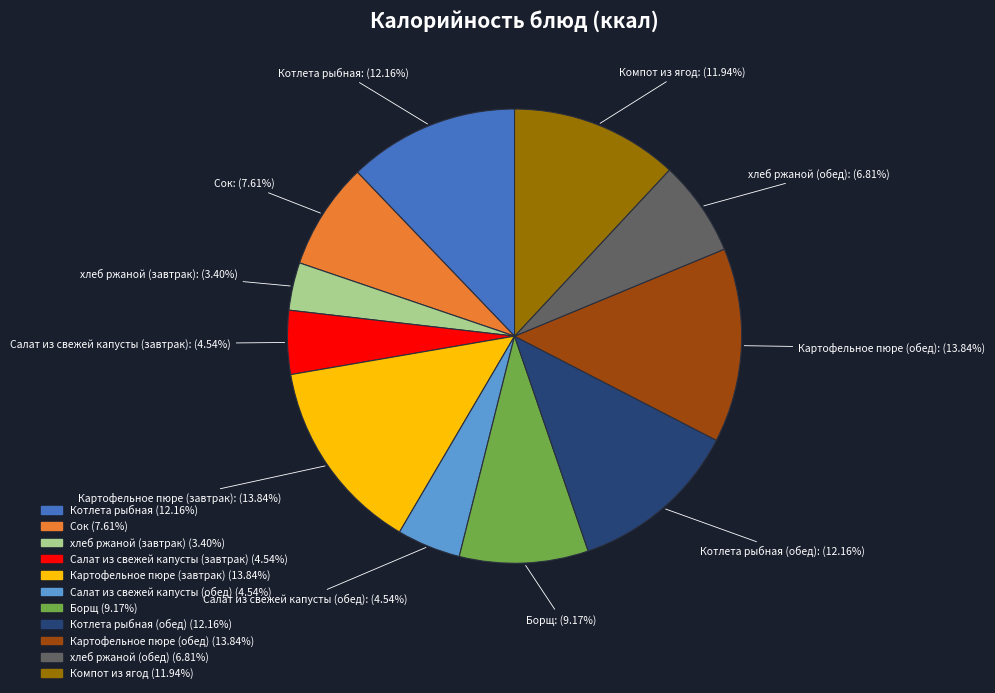

Does any single category account for the majority?

No